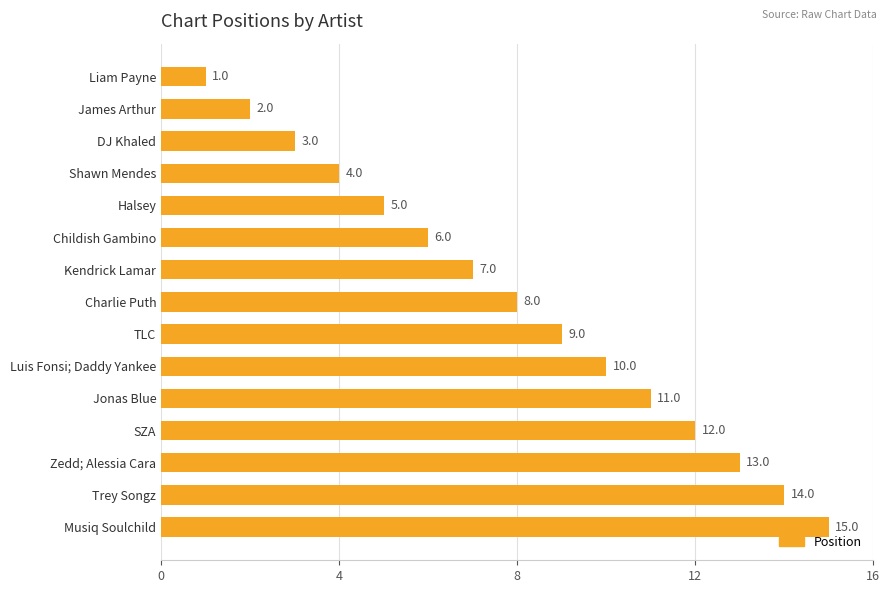

What is the minimum value shown in the chart?

1